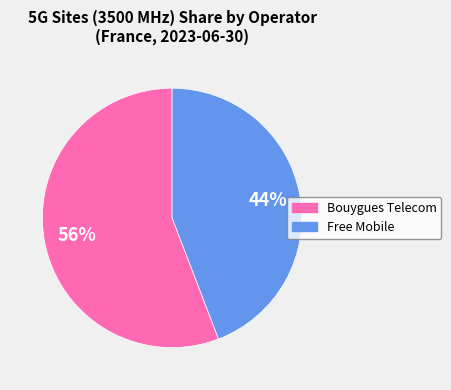

How many segments does this pie chart have?

2